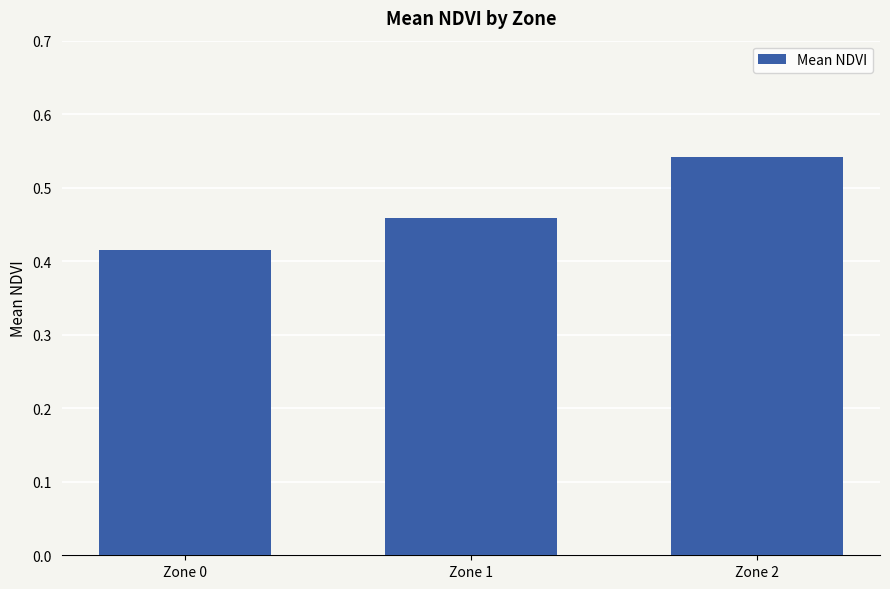

Count the values in the range 0 to 1.

3